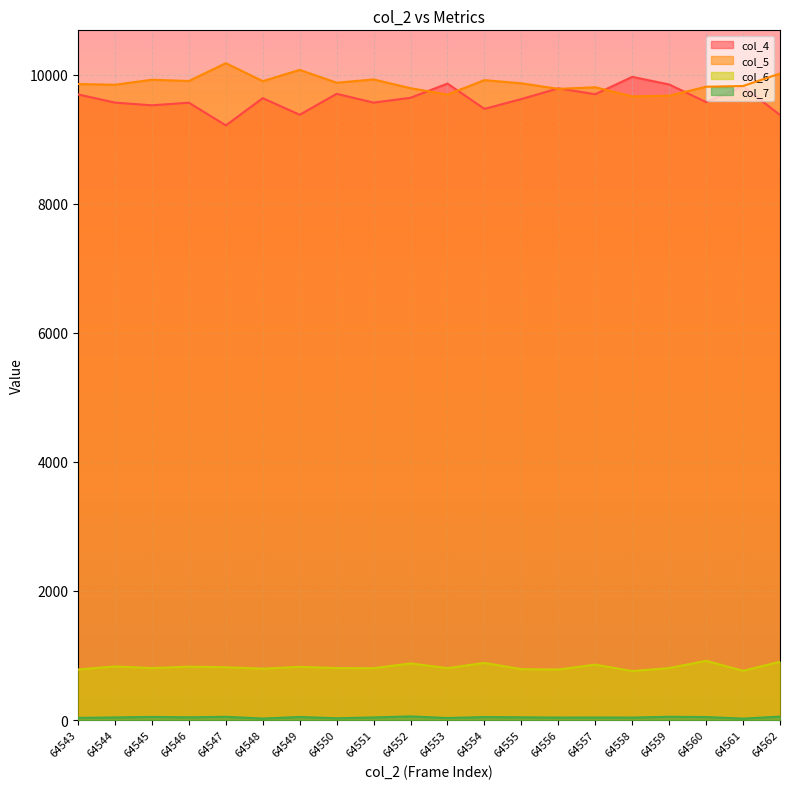

Reading left to right, transcribe all the data shown in this chart.

col_4: 9694	9567	9525	9566	9214	9636	9379	9703	9567	9642	9862	9470	9622	9788	9697	9966	9848	9575	9821	9374
col_5: 9854	9844	9921	9902	10178	9900	10074	9875	9926	9790	9692	9915	9866	9780	9805	9664	9674	9813	9824	10017
col_6: 784	831	806	828	819	797	825	806	804	878	805	886	789	784	859	760	806	918	764	904
col_7: 34	41	49	43	51	24	48	28	41	57	32	47	43	39	40	39	51	47	23	54